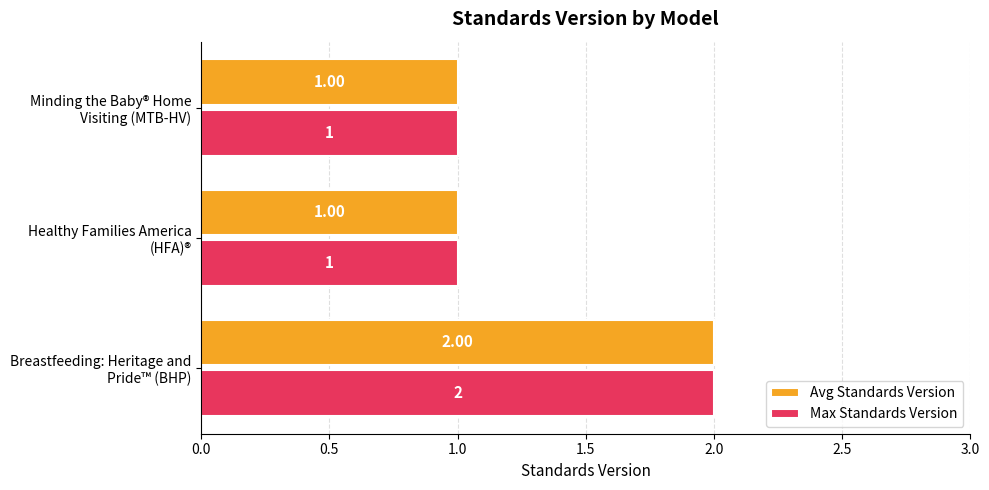

How many data points in Avg Standards Version are above 1?

1